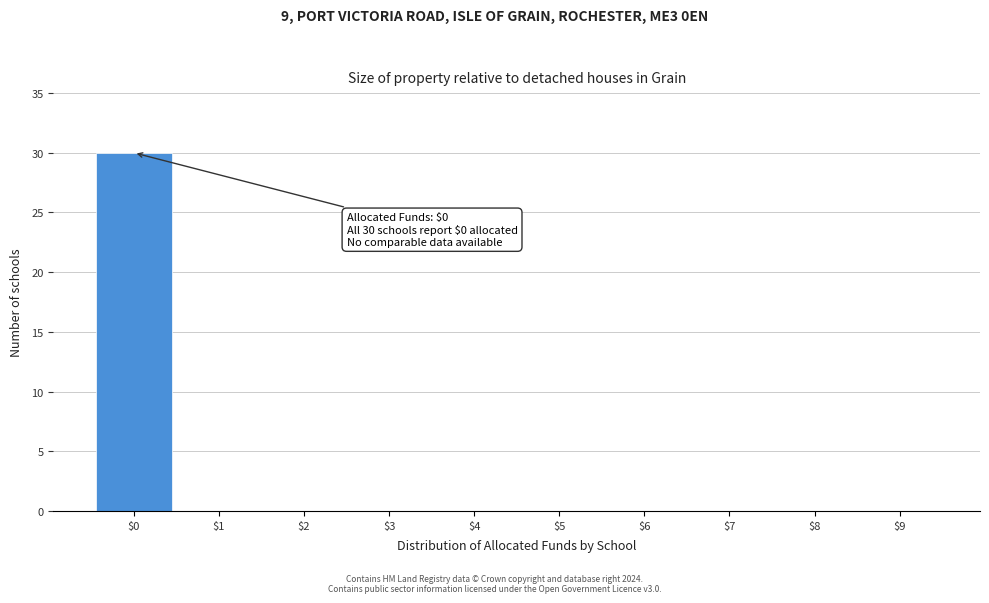

What is the greatest value displayed?

30